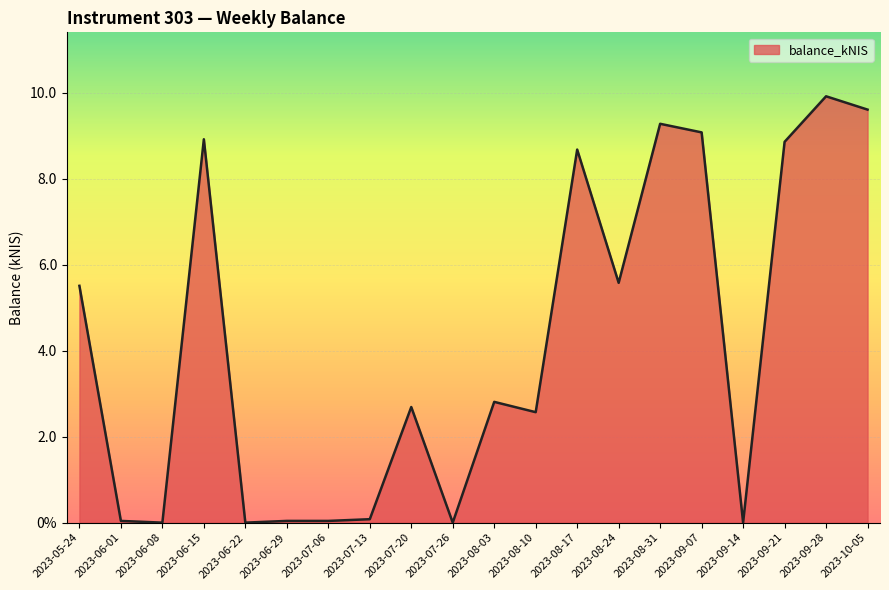

At which category does the data reach its first local valley?

2023-06-08